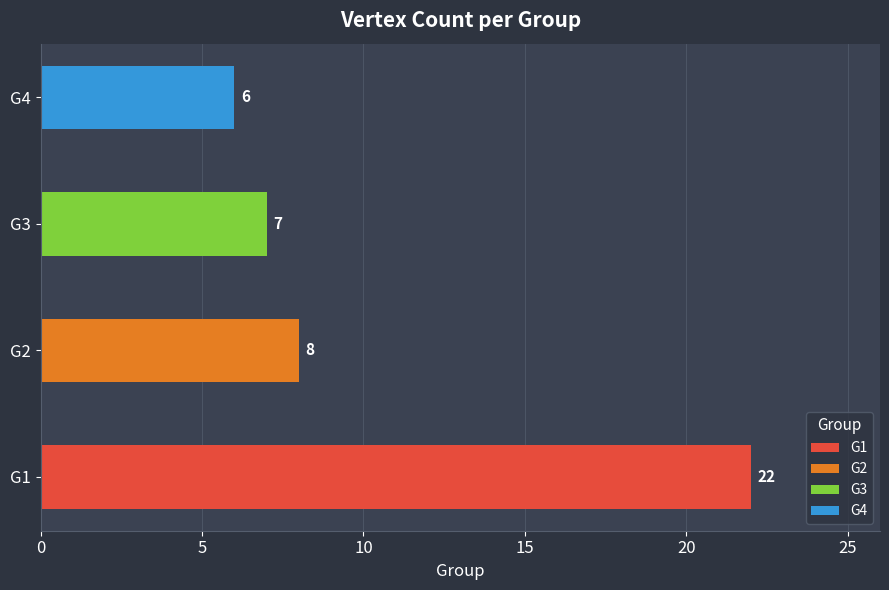

The chart shows a value of 8 at G4. True or false?

False